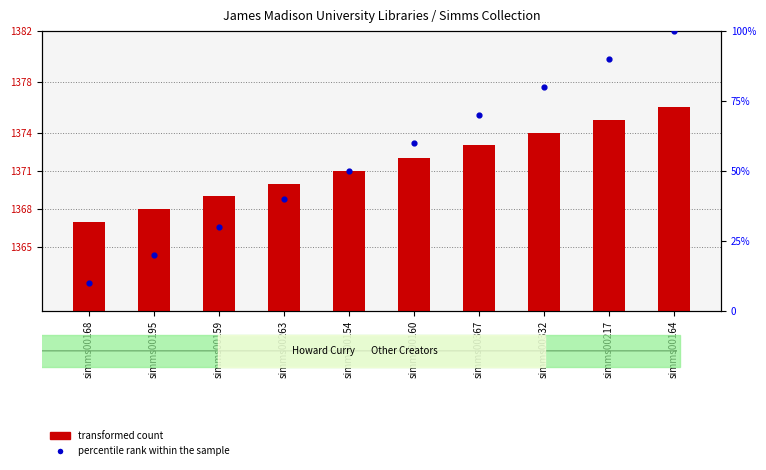

At how many categories does at least one series exceed 210?

10